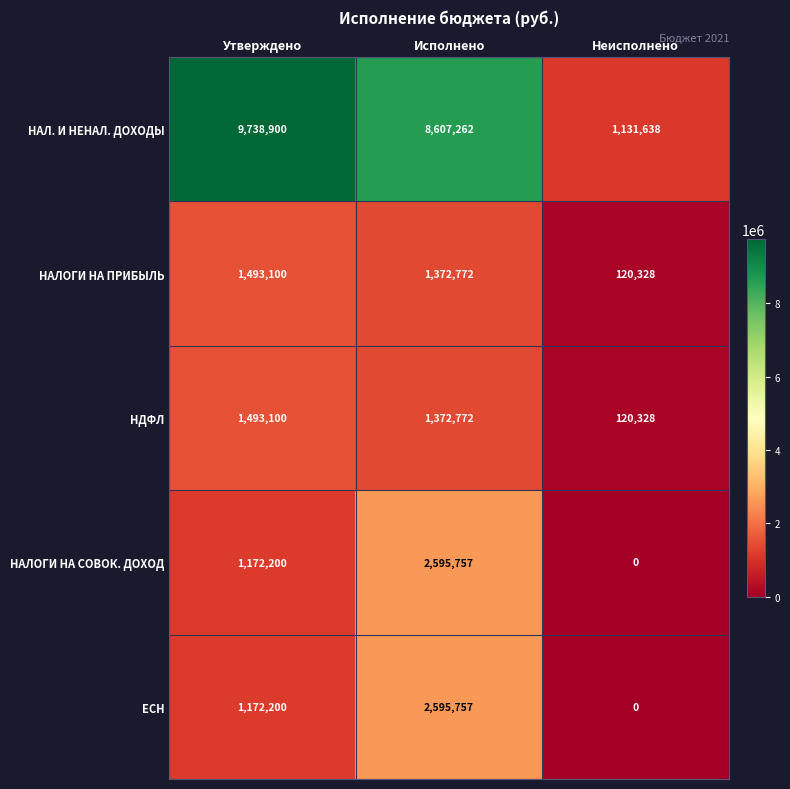

What is the sum of all НАЛОГИ НА ПРИБЫЛЬ values?

2986200